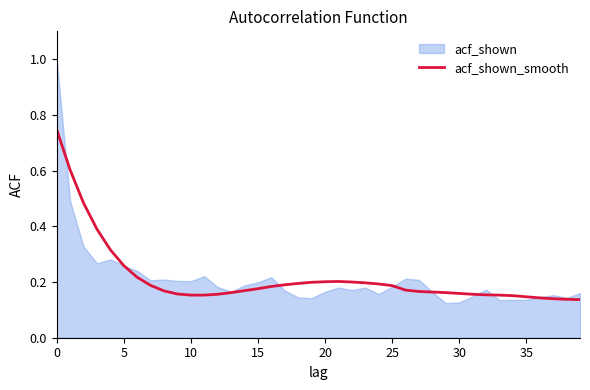

The chart shows a value of 0.2 at 30. True or false?

True